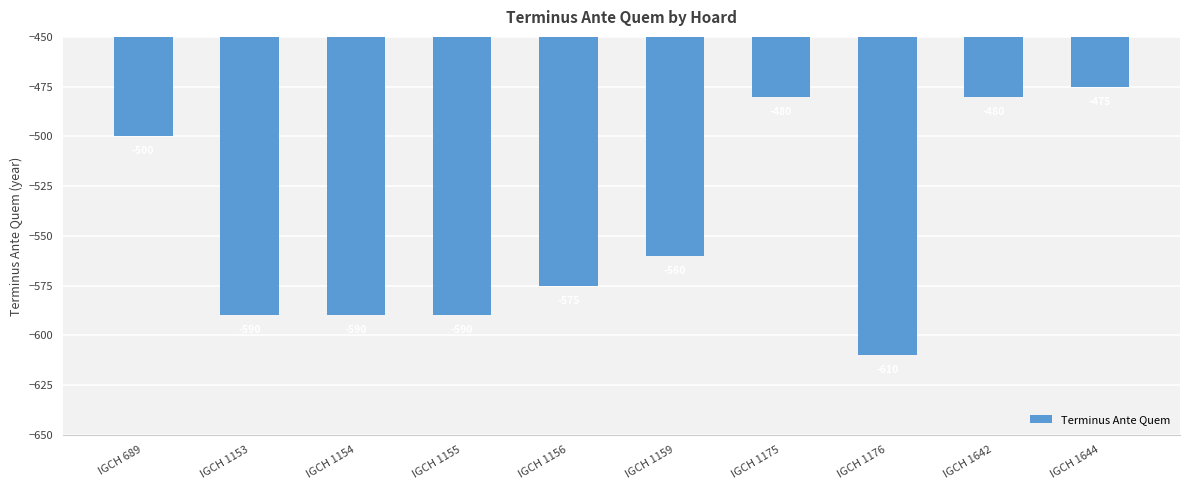

Count the number of values greater than -560.

4